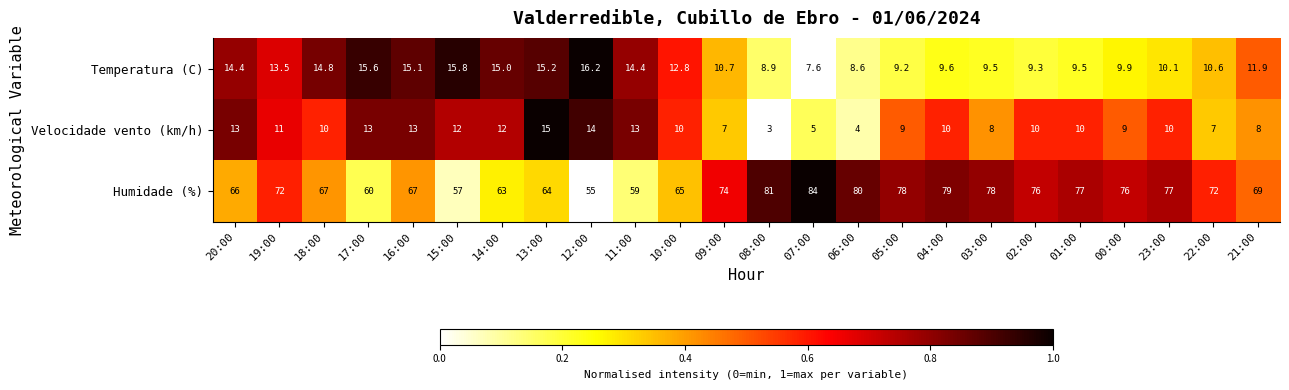

What is the maximum value shown in the chart?

84.0